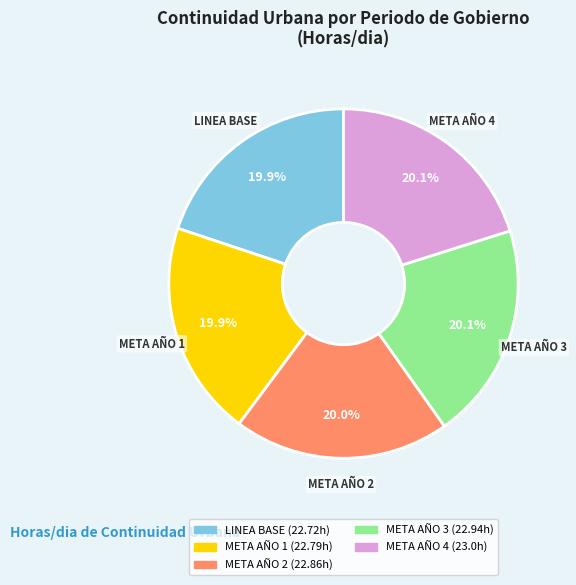

How much of the chart is everything except LINEA BASE?

80.1%